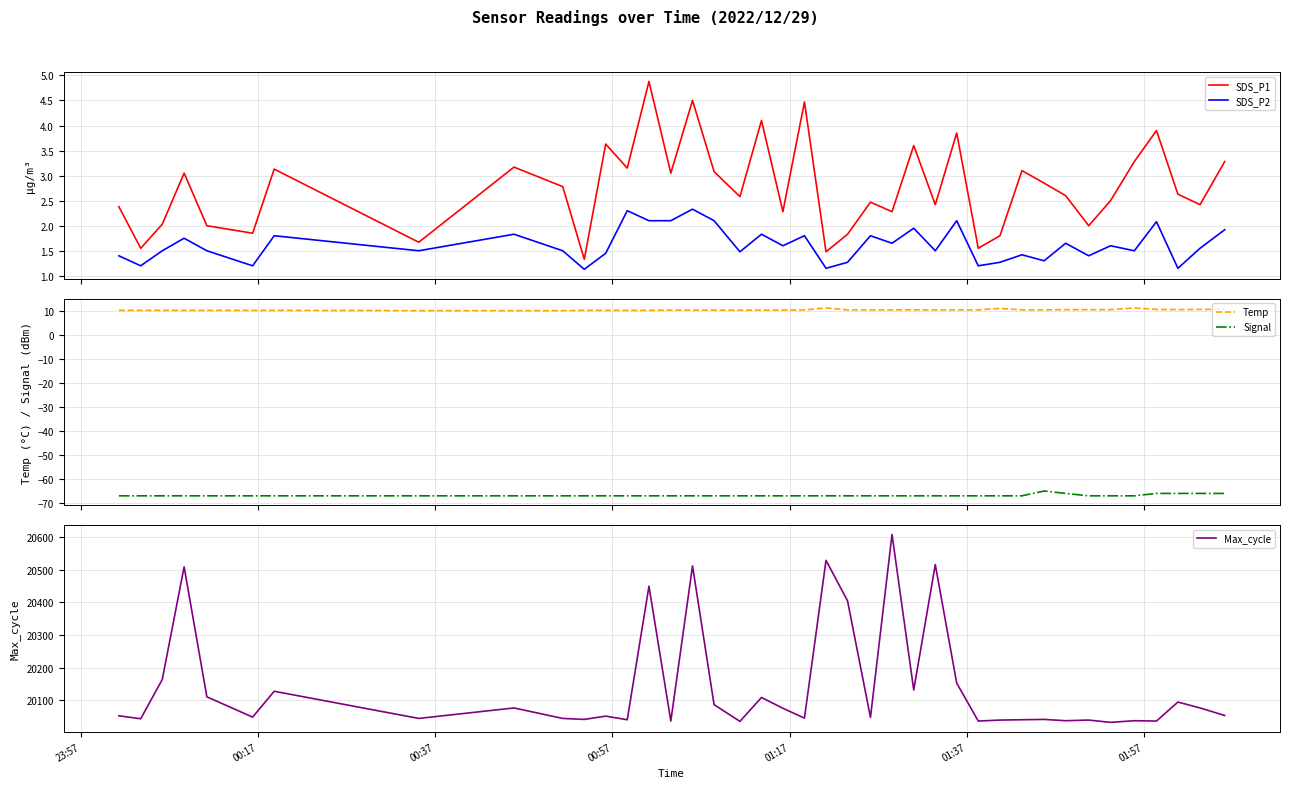

How many lines are shown in the chart?

5